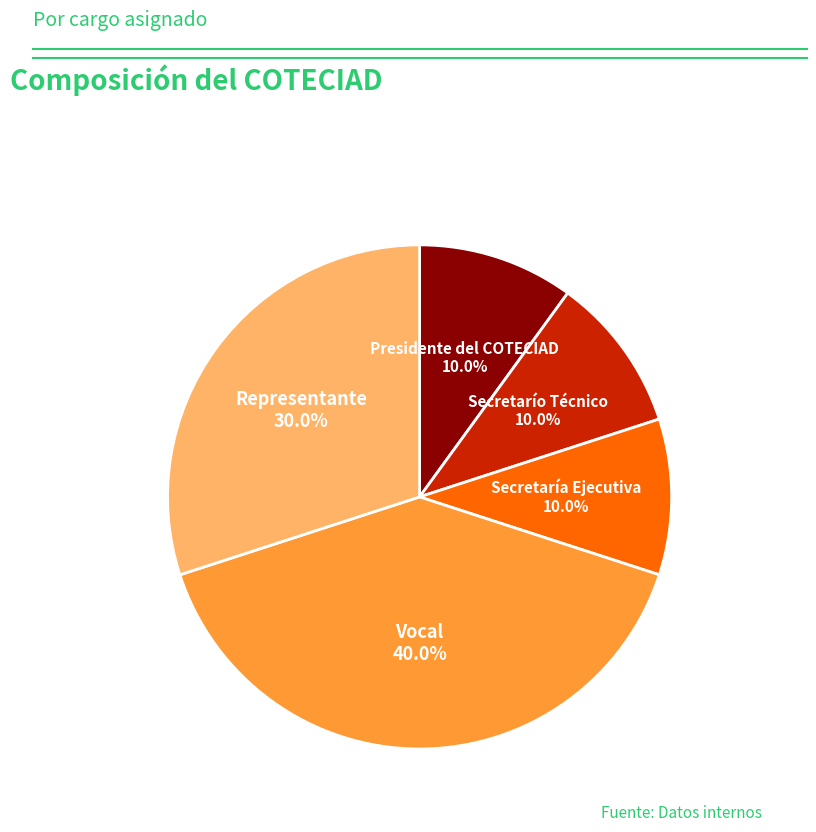

Is there a majority slice in this chart?

No